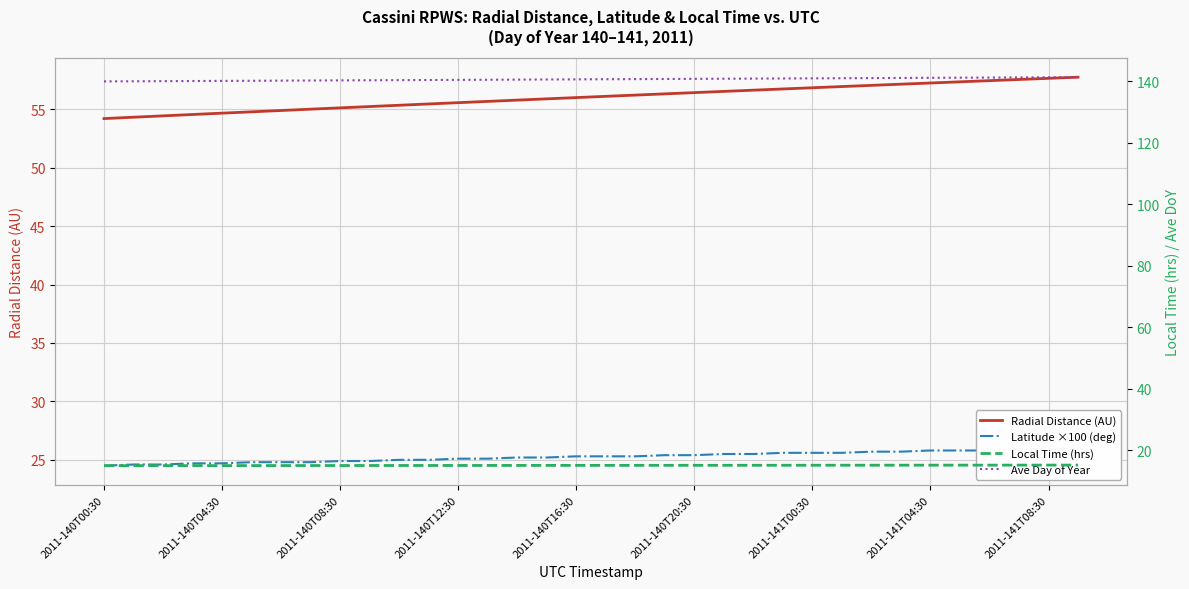

What is the value of the Radial Distance (AU) point at the 6th from the left?

54.8